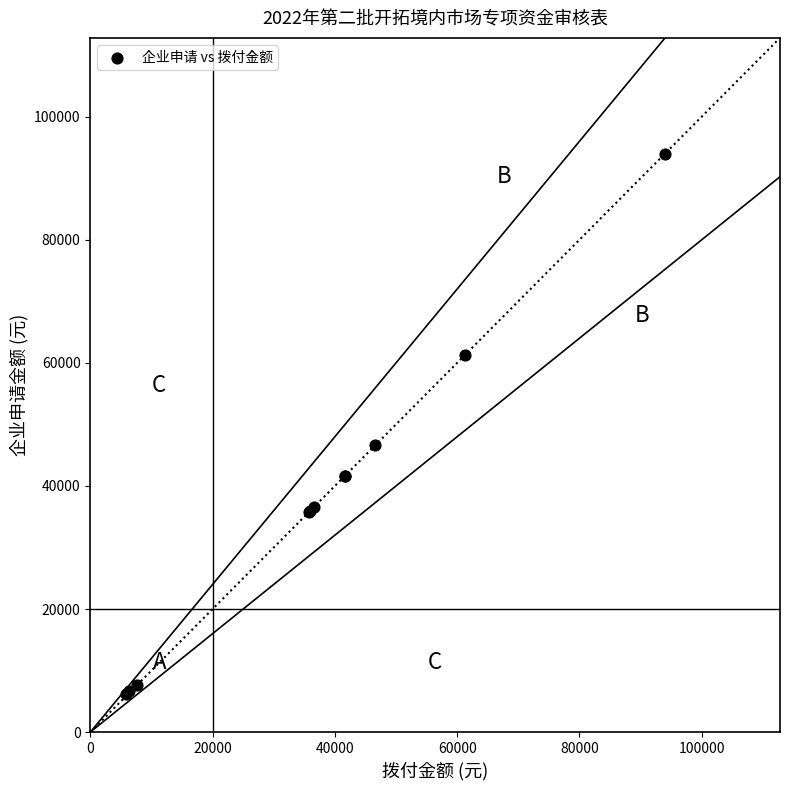

What Y value in the scatter plot is closest to 50127?

46600